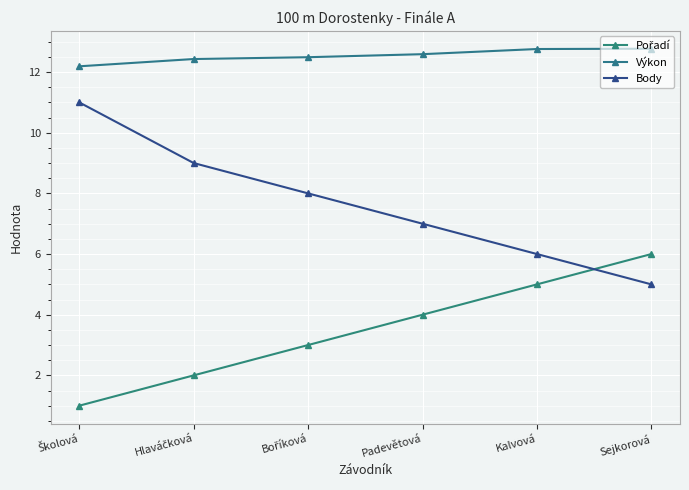

What is the total value across all series at Boříková?

23.5